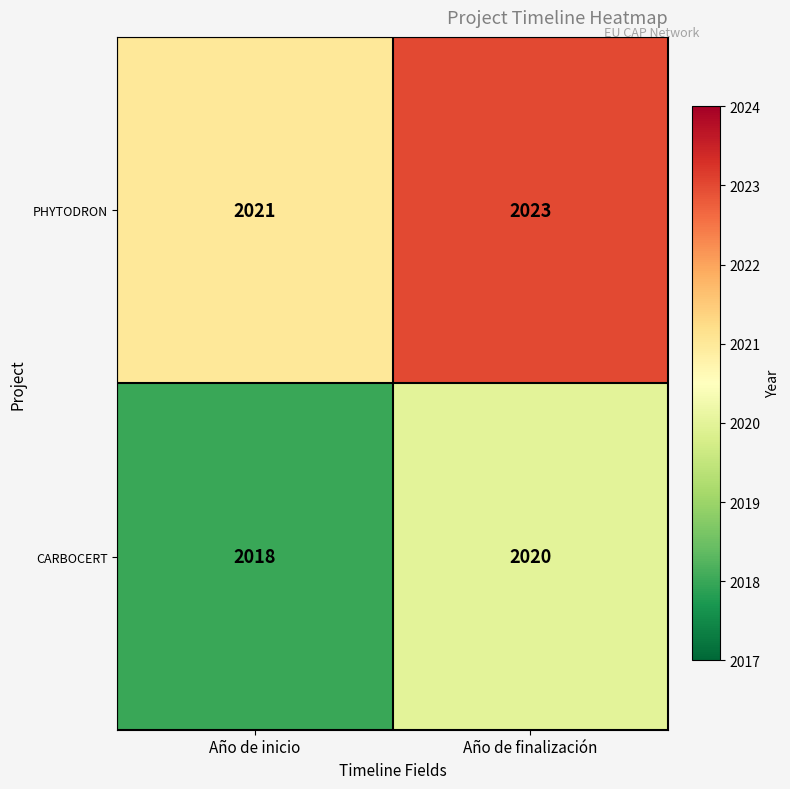

What is the average value of the PHYTODRON series?

2022